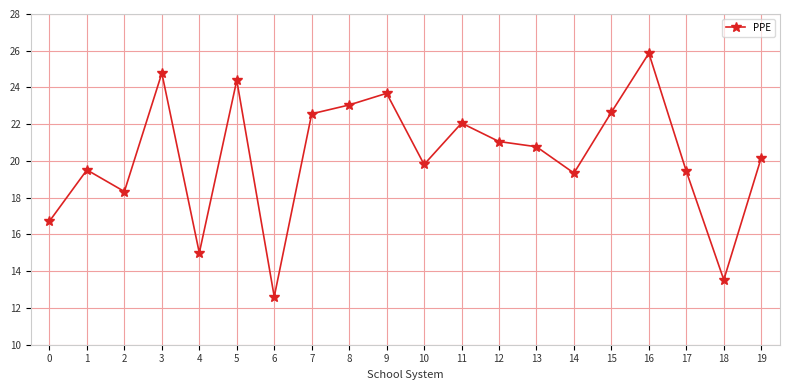

Where is the data nearest to the value 5723?

14